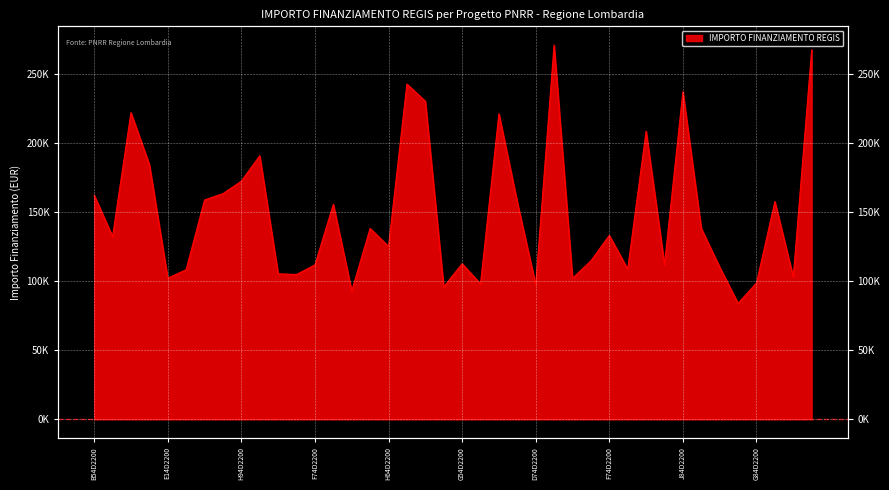

Reading left to right, extract all data points from this chart.

162423.8	132411.4	222191.0	184640.3	102189.8	108398.2	158921.3	163488.7	172513.7	190907.4	105376.1	104903.8	111879.7	155742.9	92980.8	138311.0	125215.1	242913.7	230471.5	95856.0	112707.8	98069.7	221389.0	157320.2	97459.2	271170.8	102145.5	114739.9	133243.4	108803.9	208718.6	112131.6	237352.3	138281.5	110254.7	83981.8	98775.6	157766.3	103085.7	267625.0